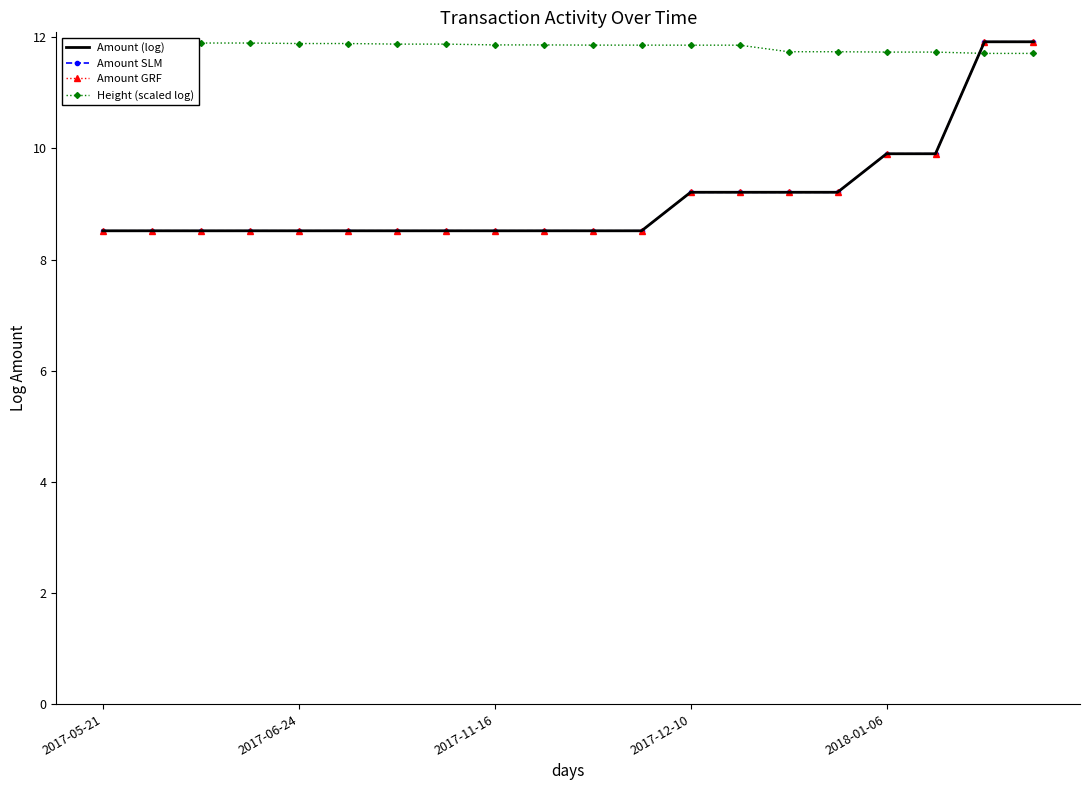

Where do Amount SLM and Height (scaled log) first cross each other?

17 and 18